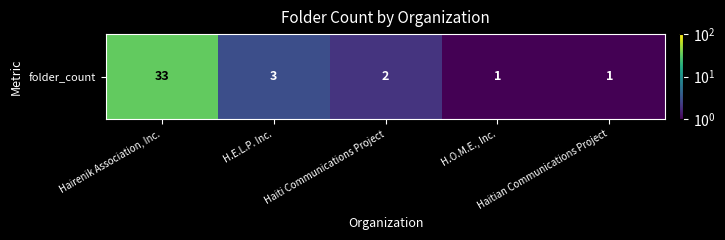

What is the change in value from Haiti Communications Project to H.O.M.E., Inc.?

-1